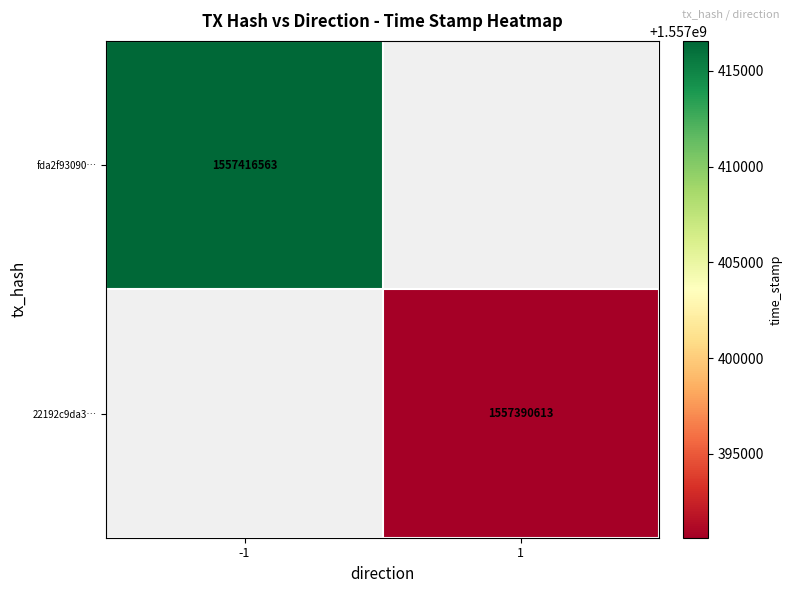

True or false: 22192c9da3… has a value of 2450963881.2 at 1.

False